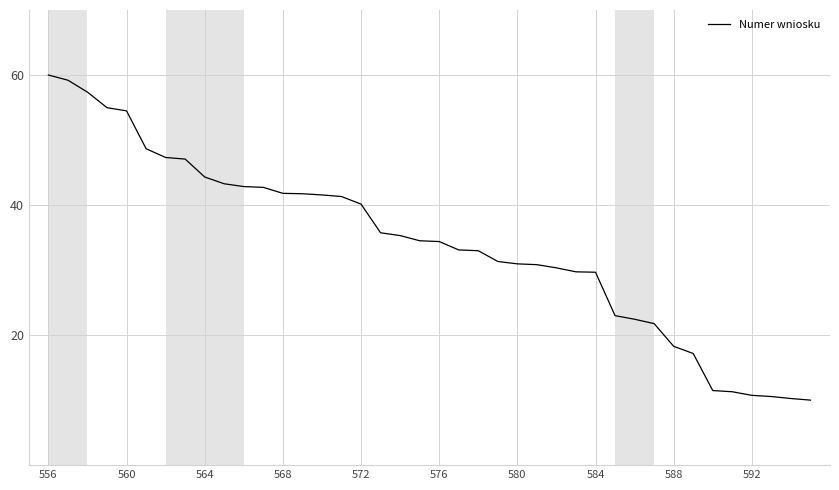

What is the difference between the maximum and minimum values?

50.0